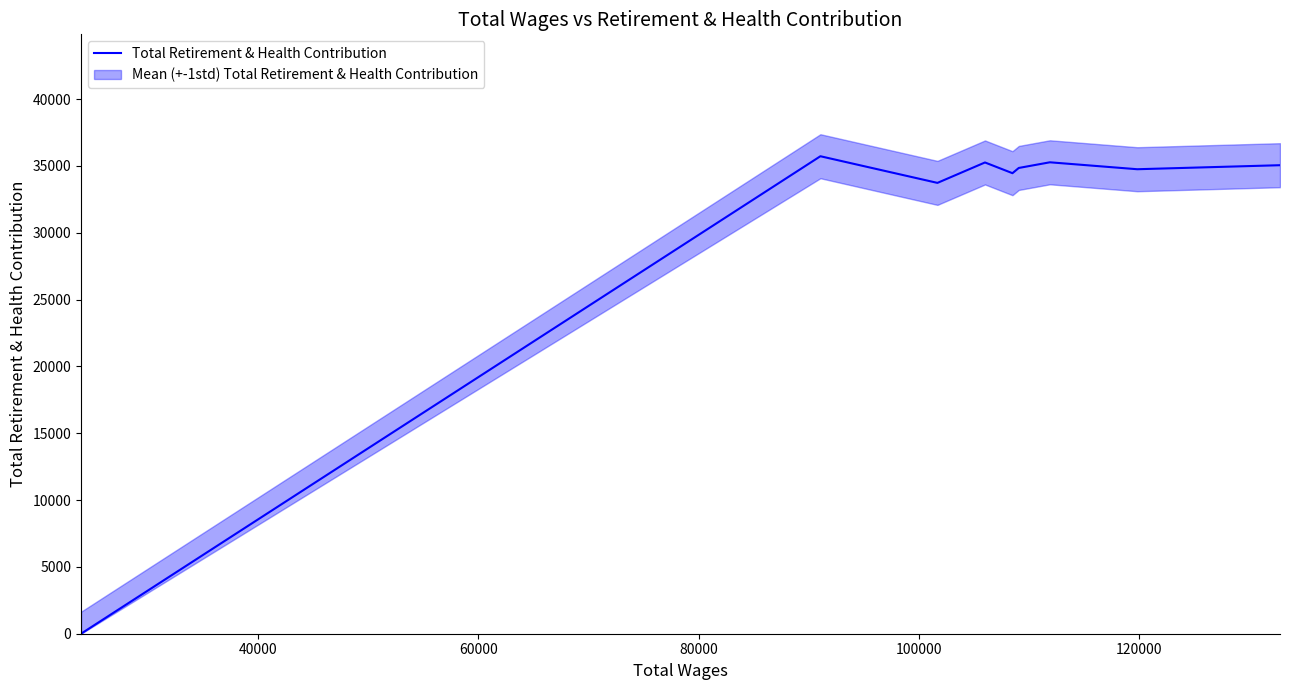

How many lines are shown in the chart?

1